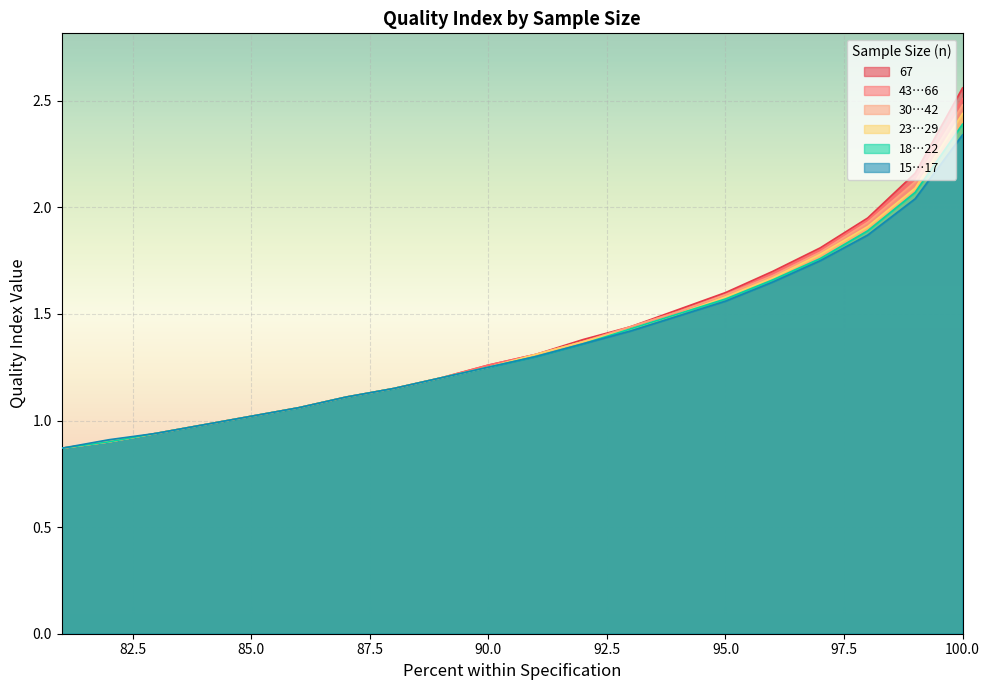

What is the minimum value for 43…66?

0.9